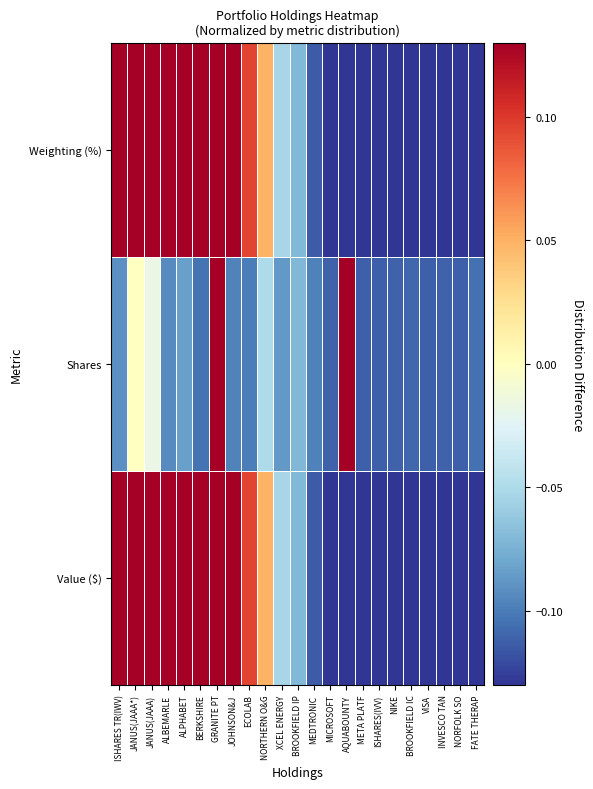

Which series has the largest total across all categories?

Value ($)